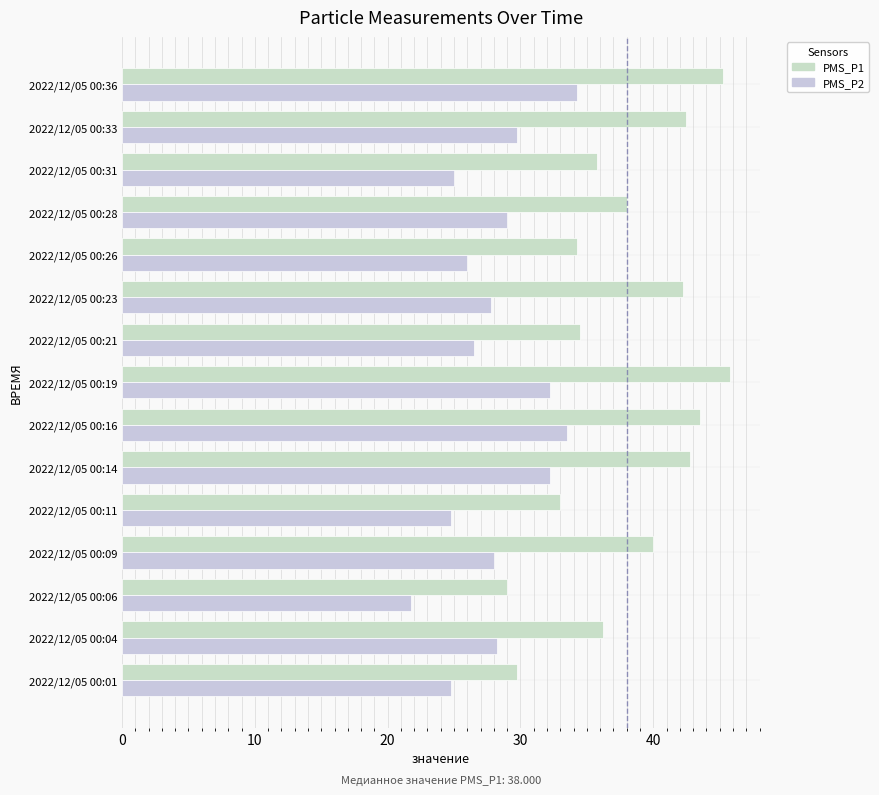

What are all the series names shown in the legend?

PMS_P1, PMS_P2